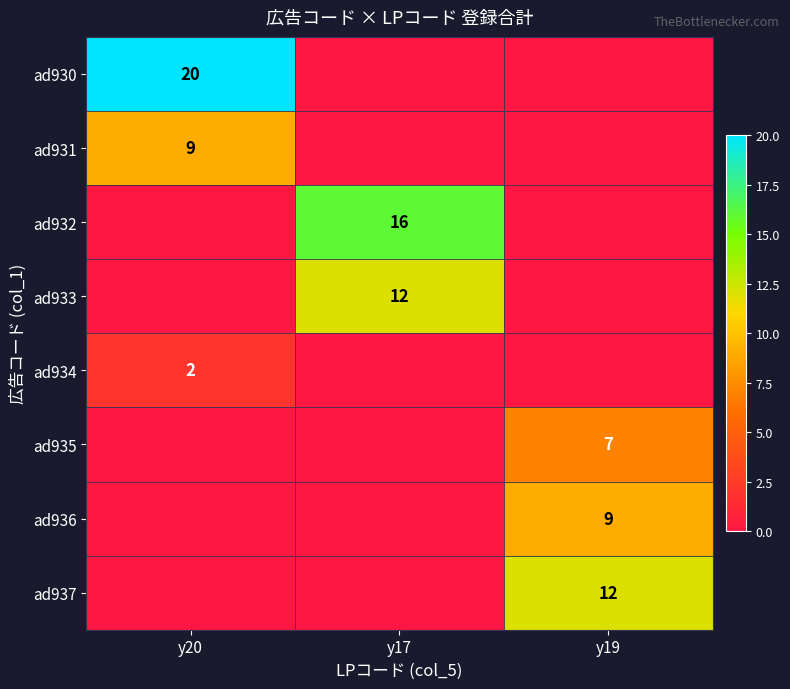

The value of ad931 at y19 is 0. True or false?

True